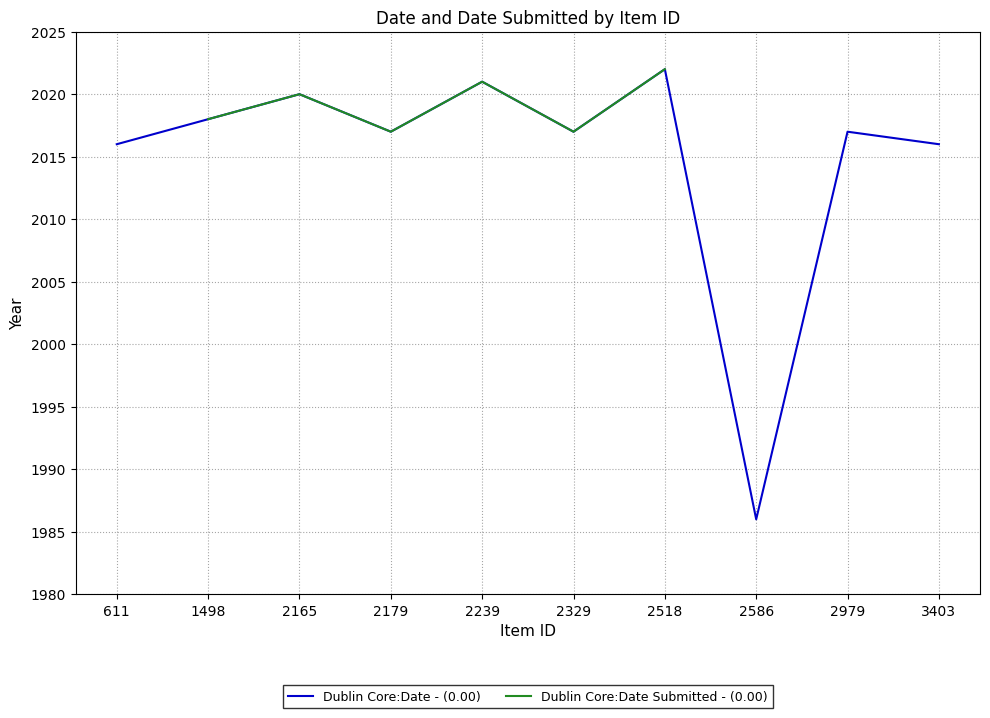

How many lines are shown in the chart?

2